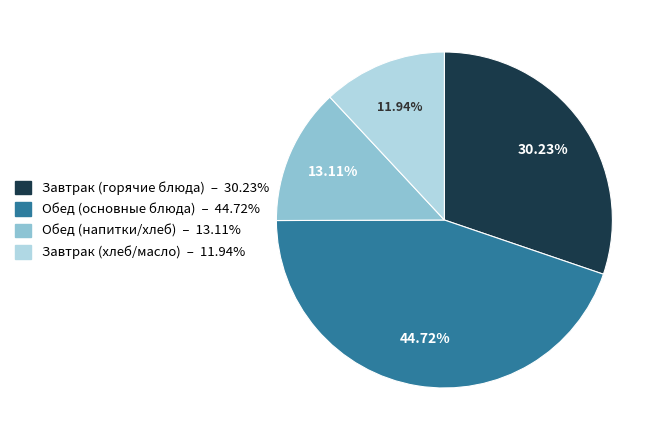

Count the number of slices in the pie.

4